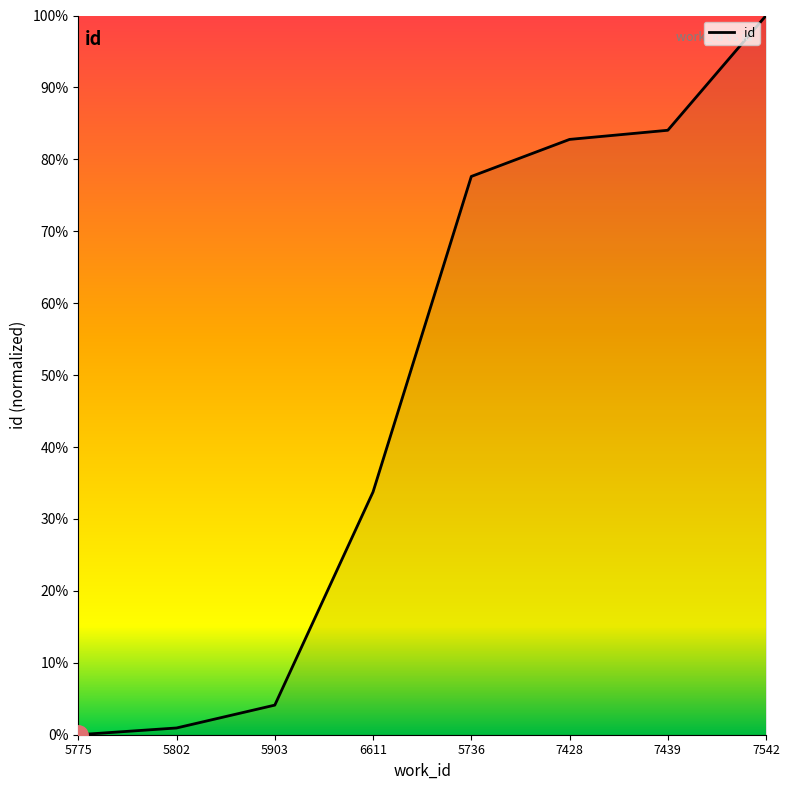

What is the difference between the second highest and second lowest values?

83.1